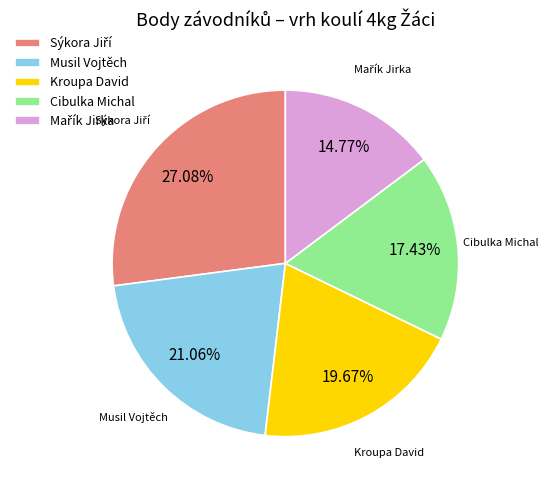

What portion of the pie excludes Musil Vojtěch?

78.9%